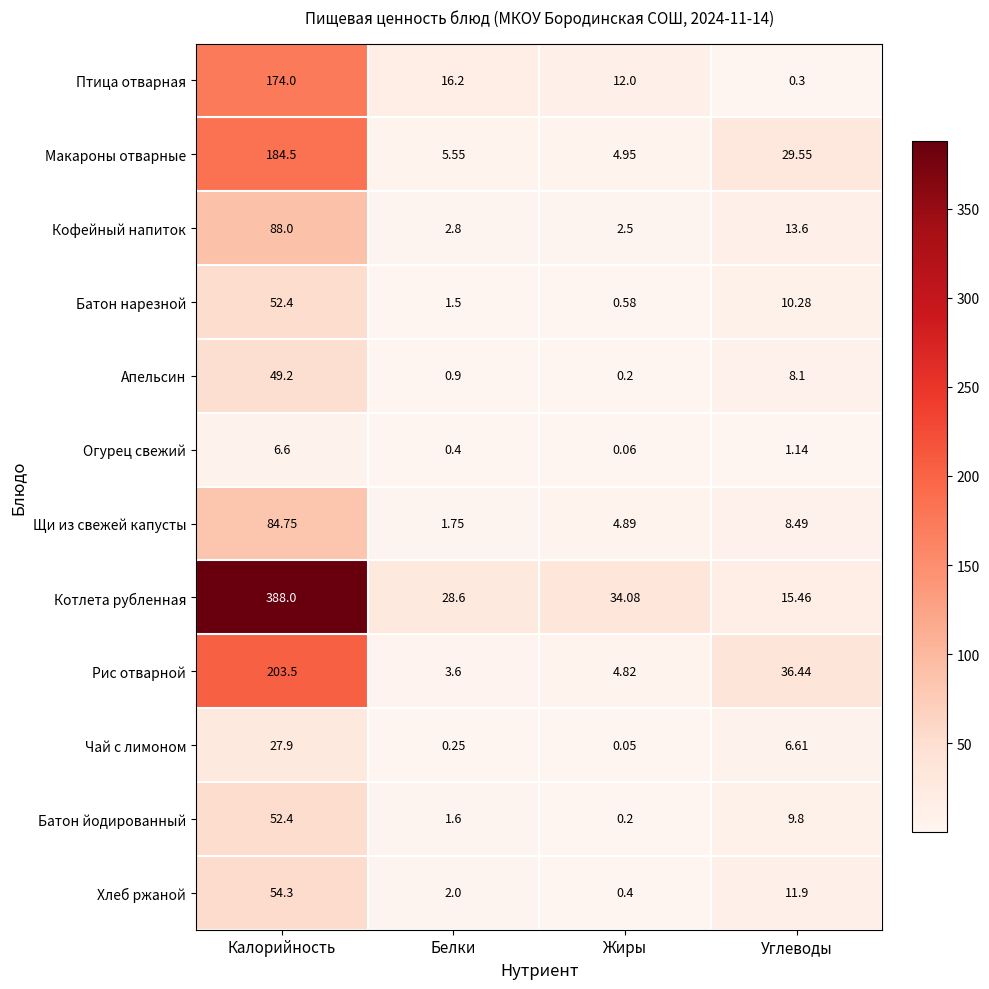

Which series has the largest range (max minus min)?

Котлета рубленная